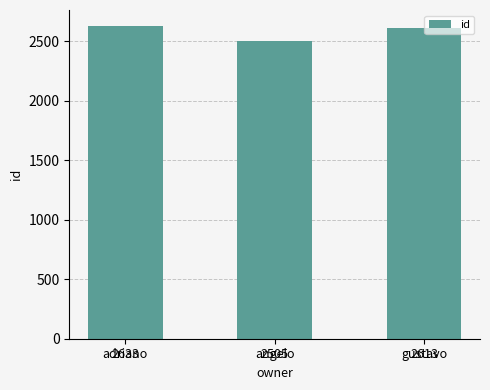

Count the number of categories in the chart.

3